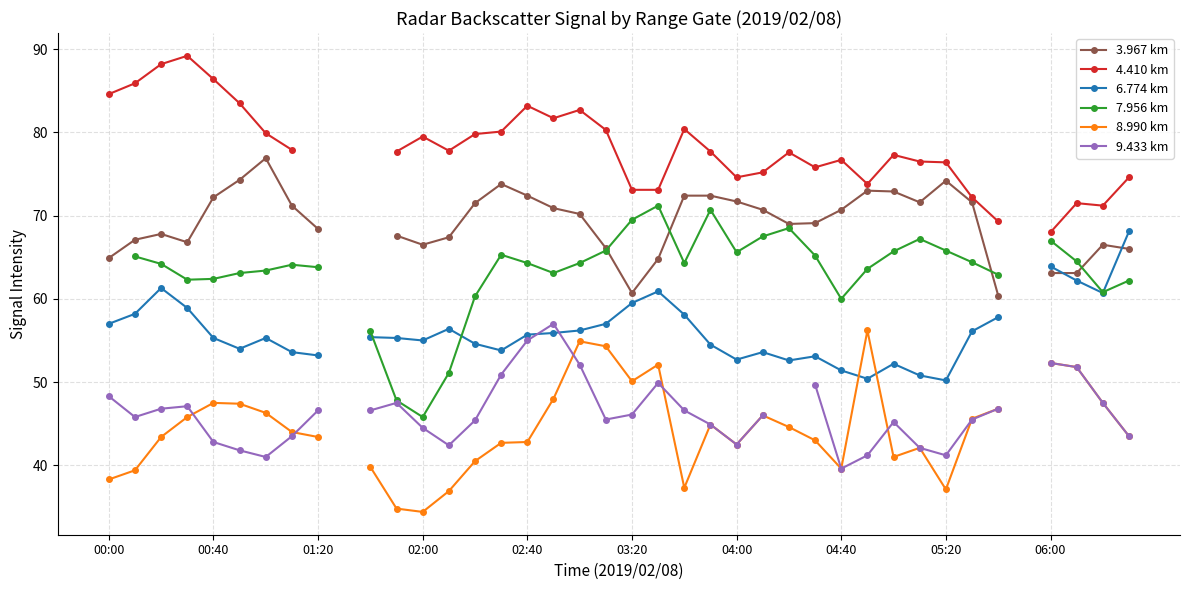

What is the difference between the second highest and second lowest values in the 6.774 km series?

13.5